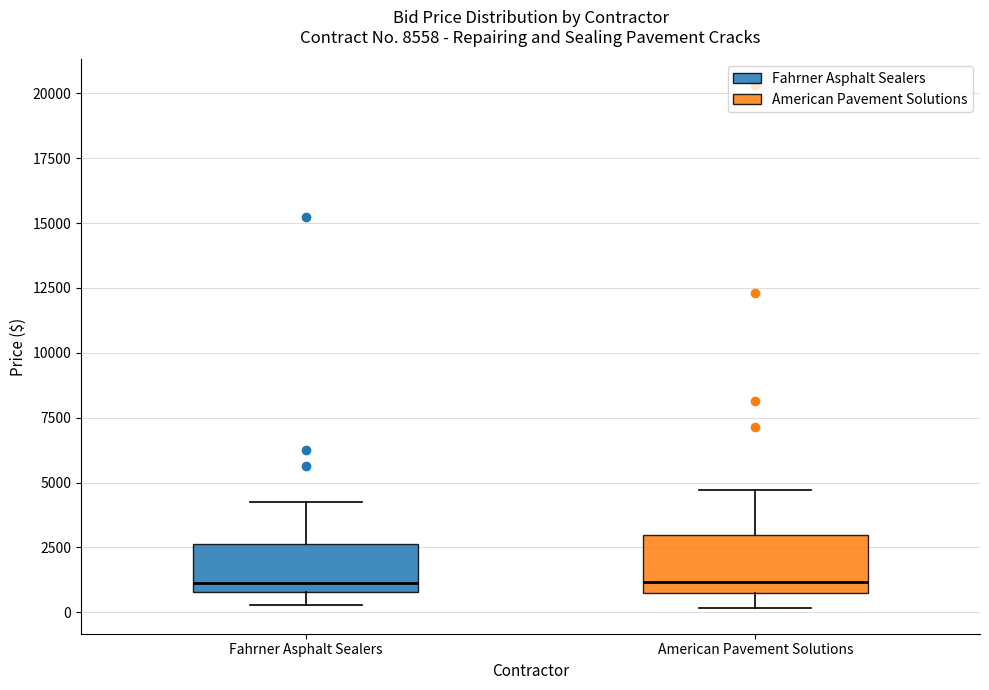

Reading left to right, read every box against the y-axis: the position of its median line, the range the box covers, and the ends of its whiskers. The values are not printed on the chart, so give them approximately, as read against the axis.

Fahrner Asphalt Sealers: median 1000 (just above the box's lower edge), box 1000 to 2500, whiskers 500 to 4500
American Pavement Solutions: median 1000, box 500 to 3000, whiskers 0 to 4500